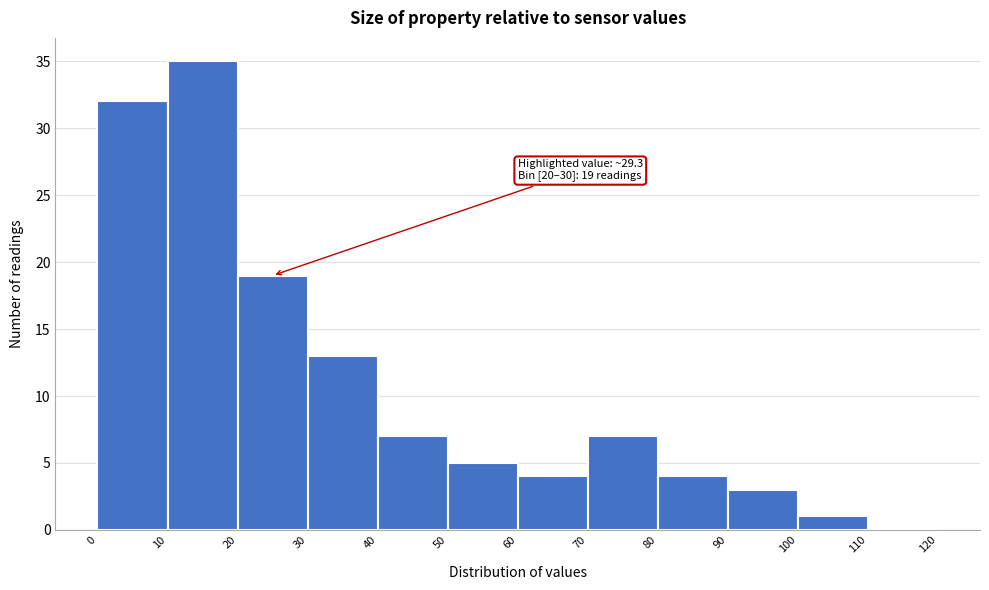

Over which range of the x-axis is the bar tallest?

10 to 20